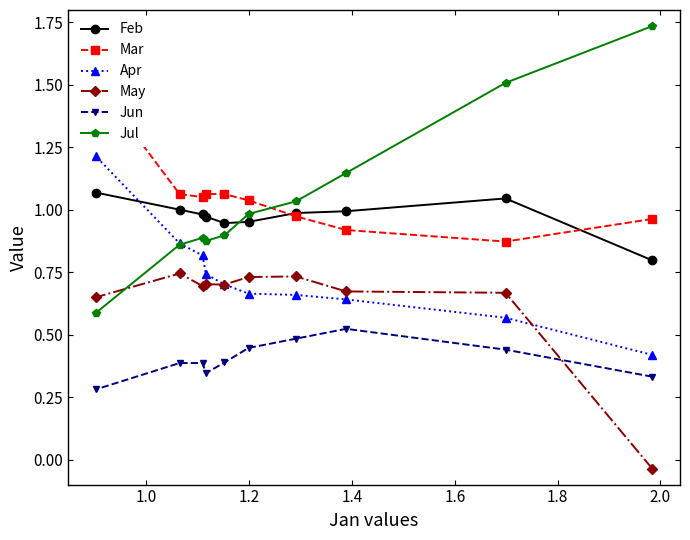

At how many categories does at least one series exceed 1?

10